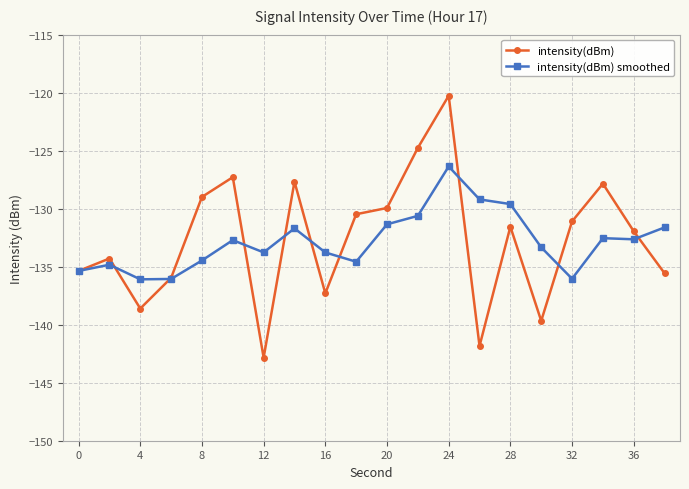

What is the smallest value displayed?

-142.8